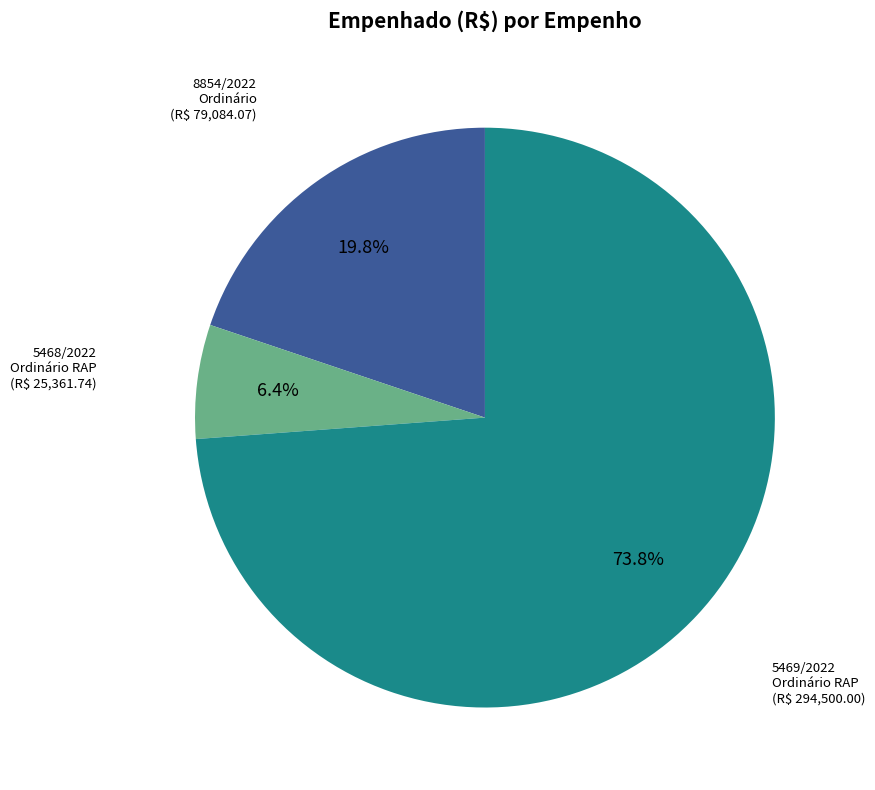

Is there any slice that represents more than half of the pie?

Yes